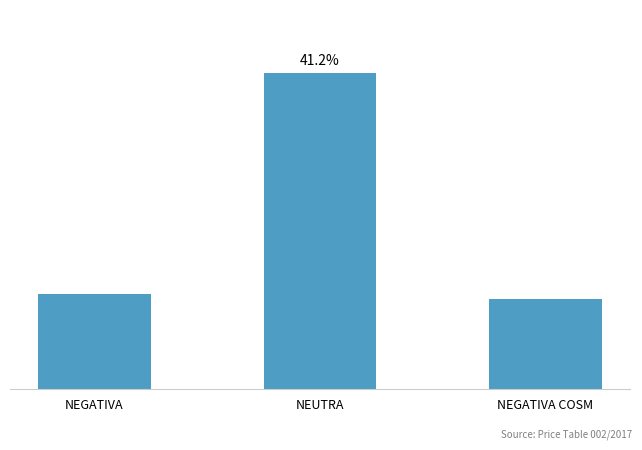

What position from the left is NEUTRA?

2